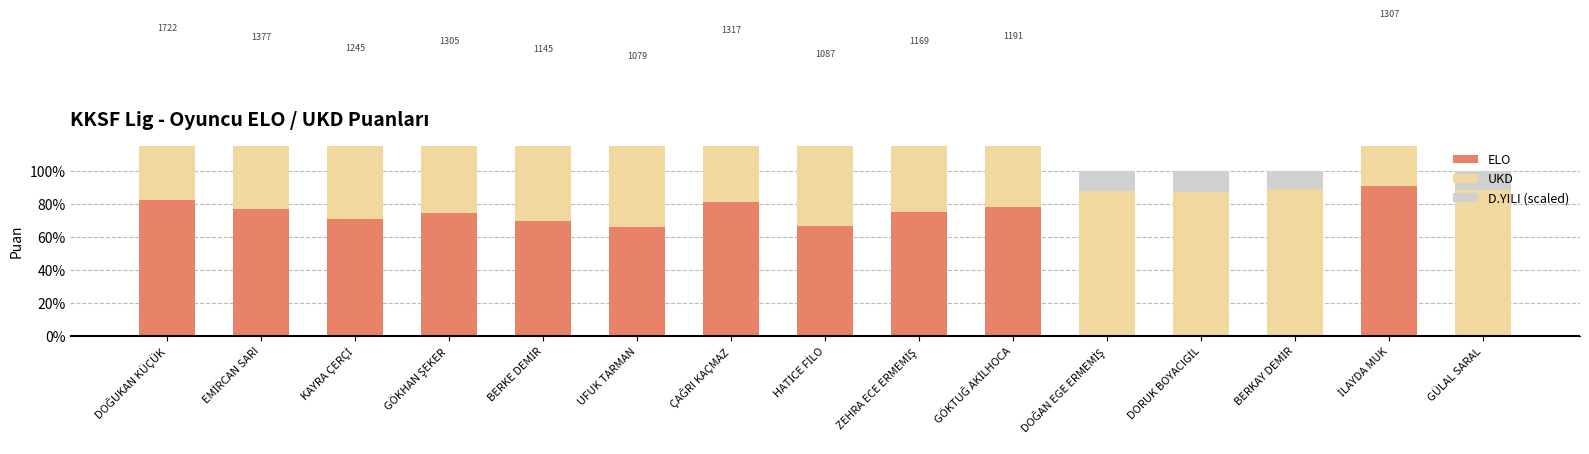

At which label is ELO closest to 45?

UFUK TARMAN